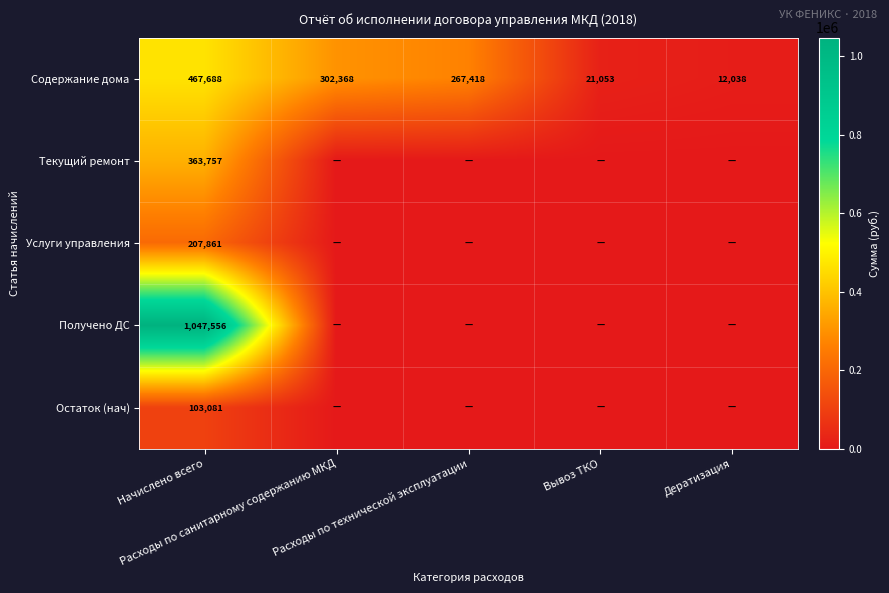

What is the lowest value of the Содержание дома series?

12038